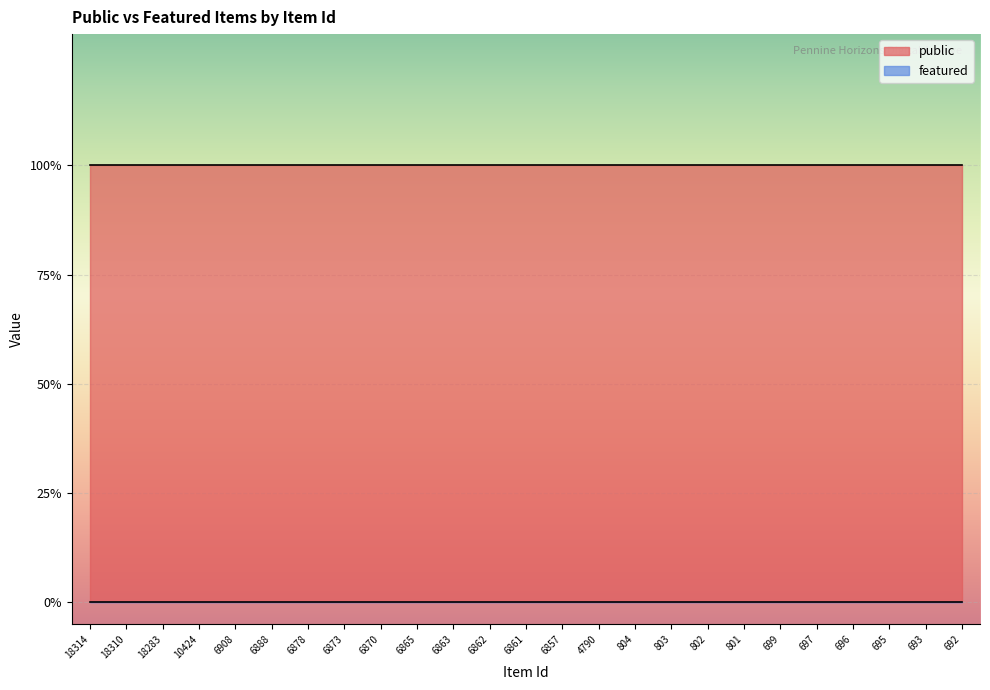

What is the value of the public point at the 19th from the left?

1